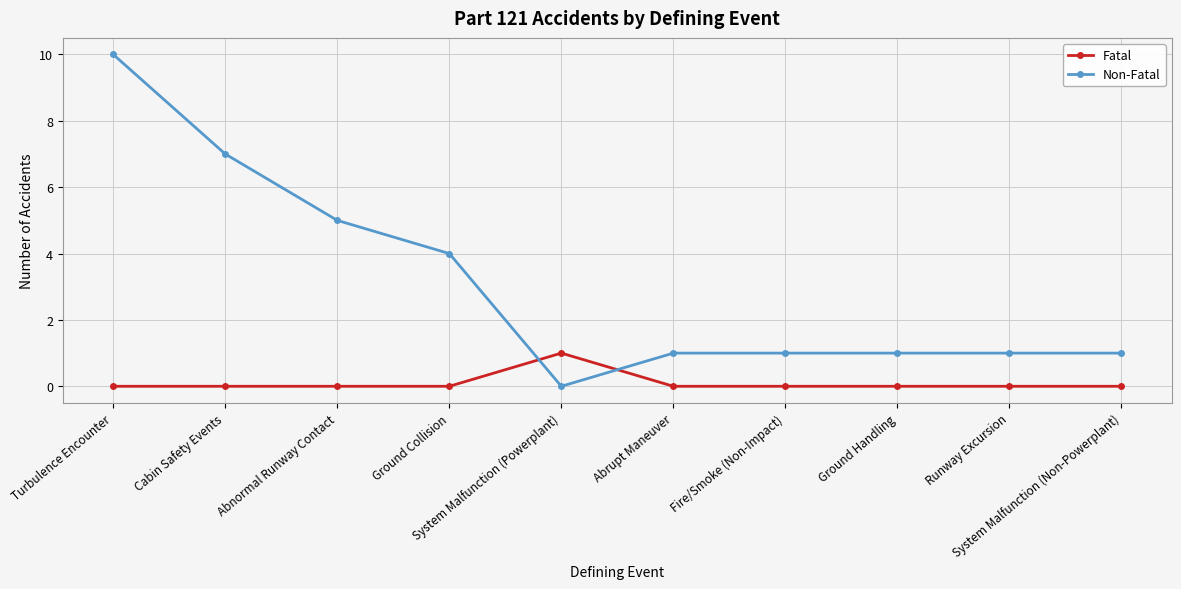

Count the Non-Fatal values in the range 1 to 5.

7